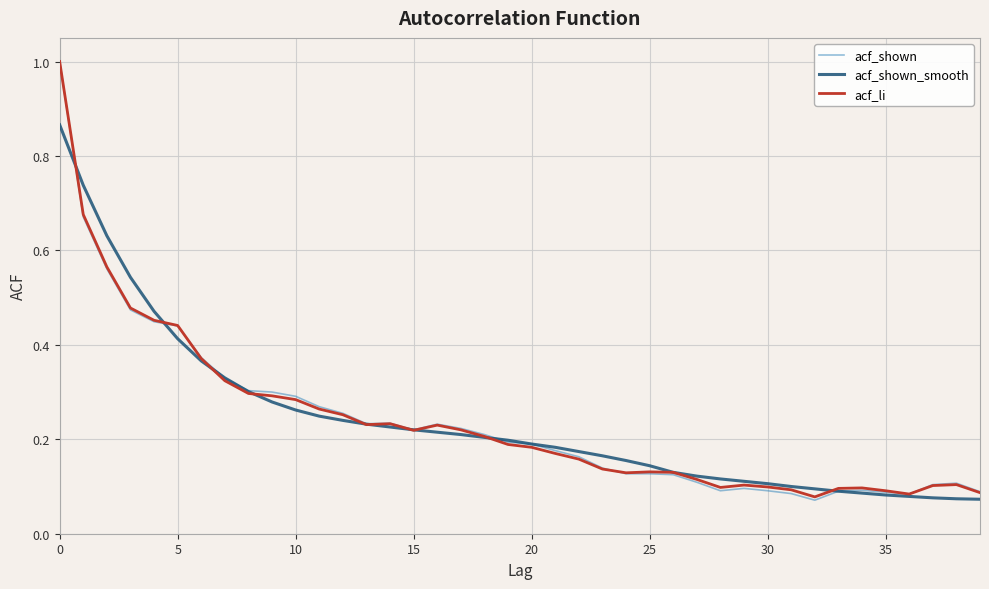

True or false: acf_shown_smooth and acf_shown cross at least once.

True